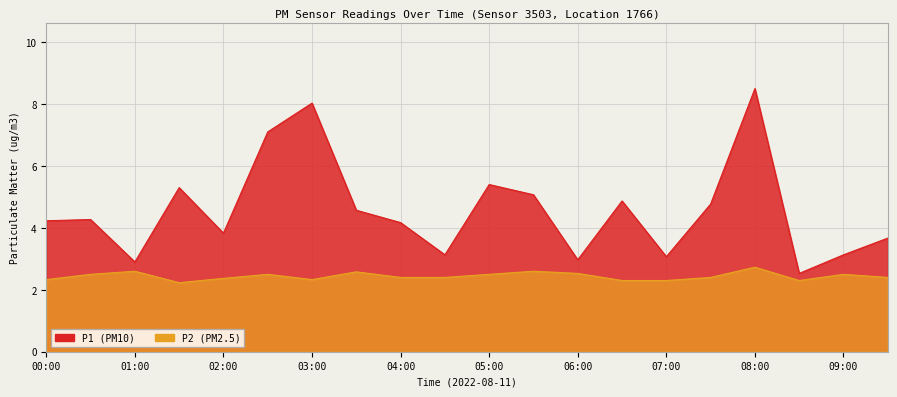

True or false: P1 and P2 intersect in this chart.

False